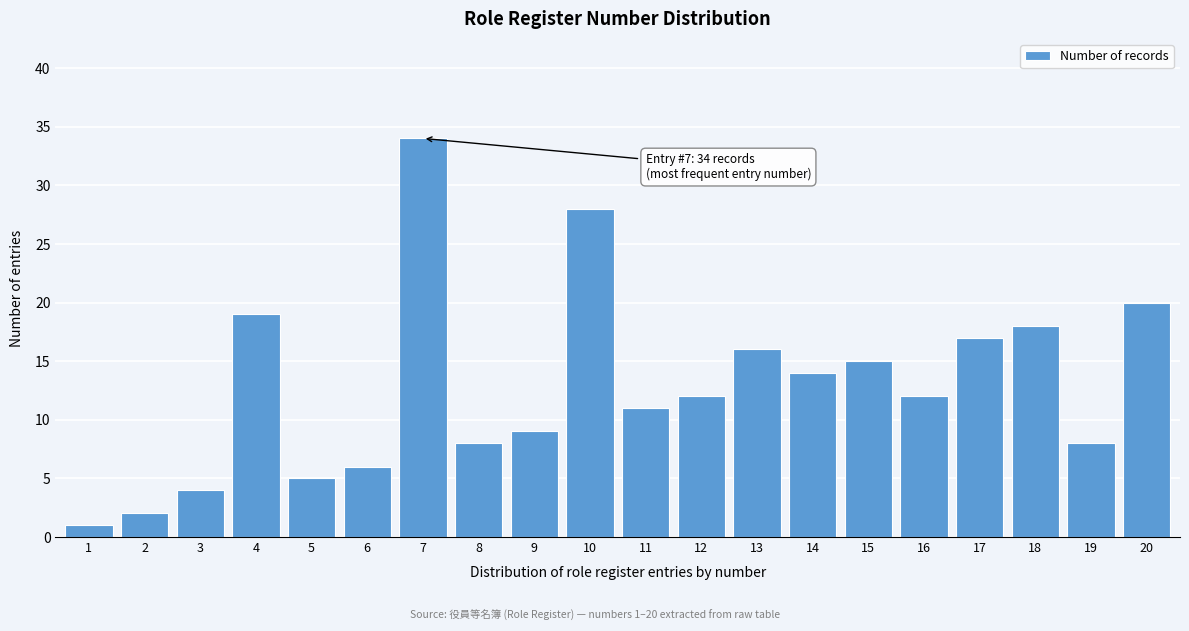

Reading left to right, what are all the values shown in this chart?

1	2	4	19	5	6	34	8	9	28	11	12	16	14	15	12	17	18	8	20